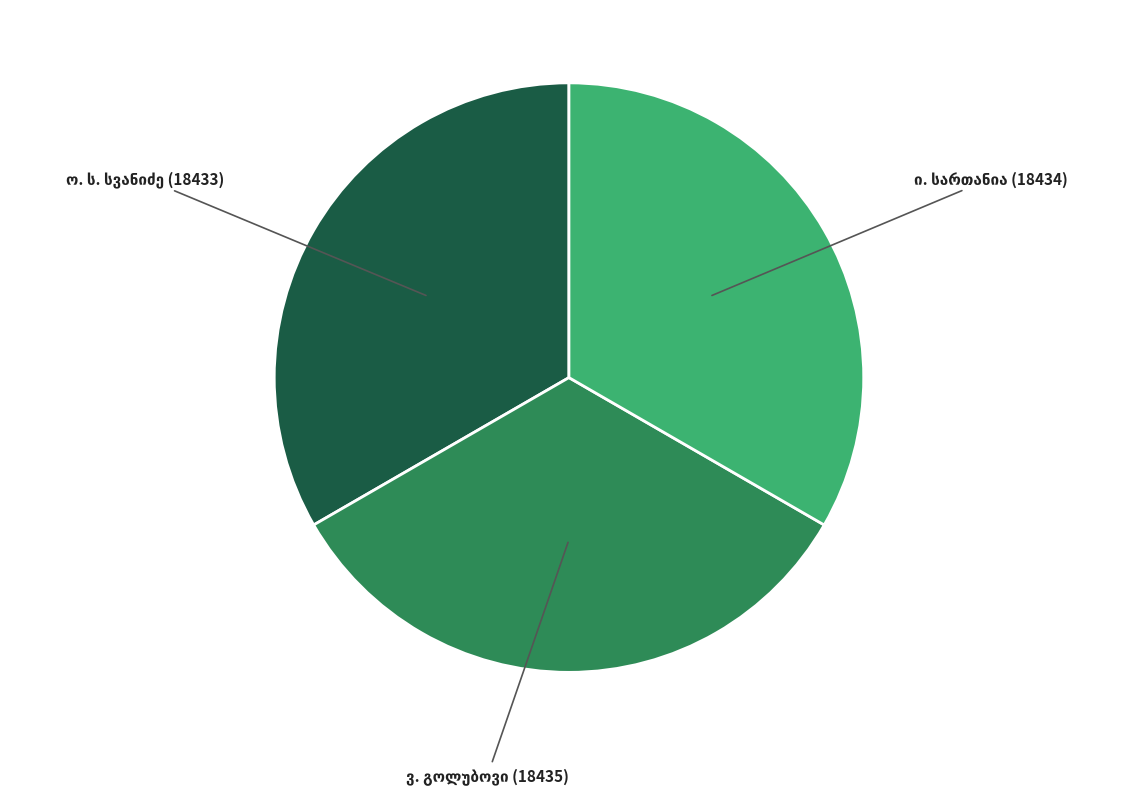

Is there a majority slice in this chart?

No